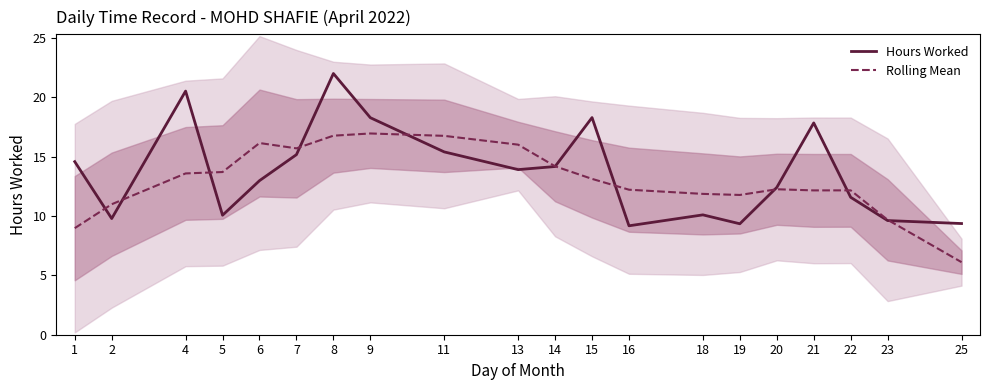

Does the chart have visible grid lines?

No